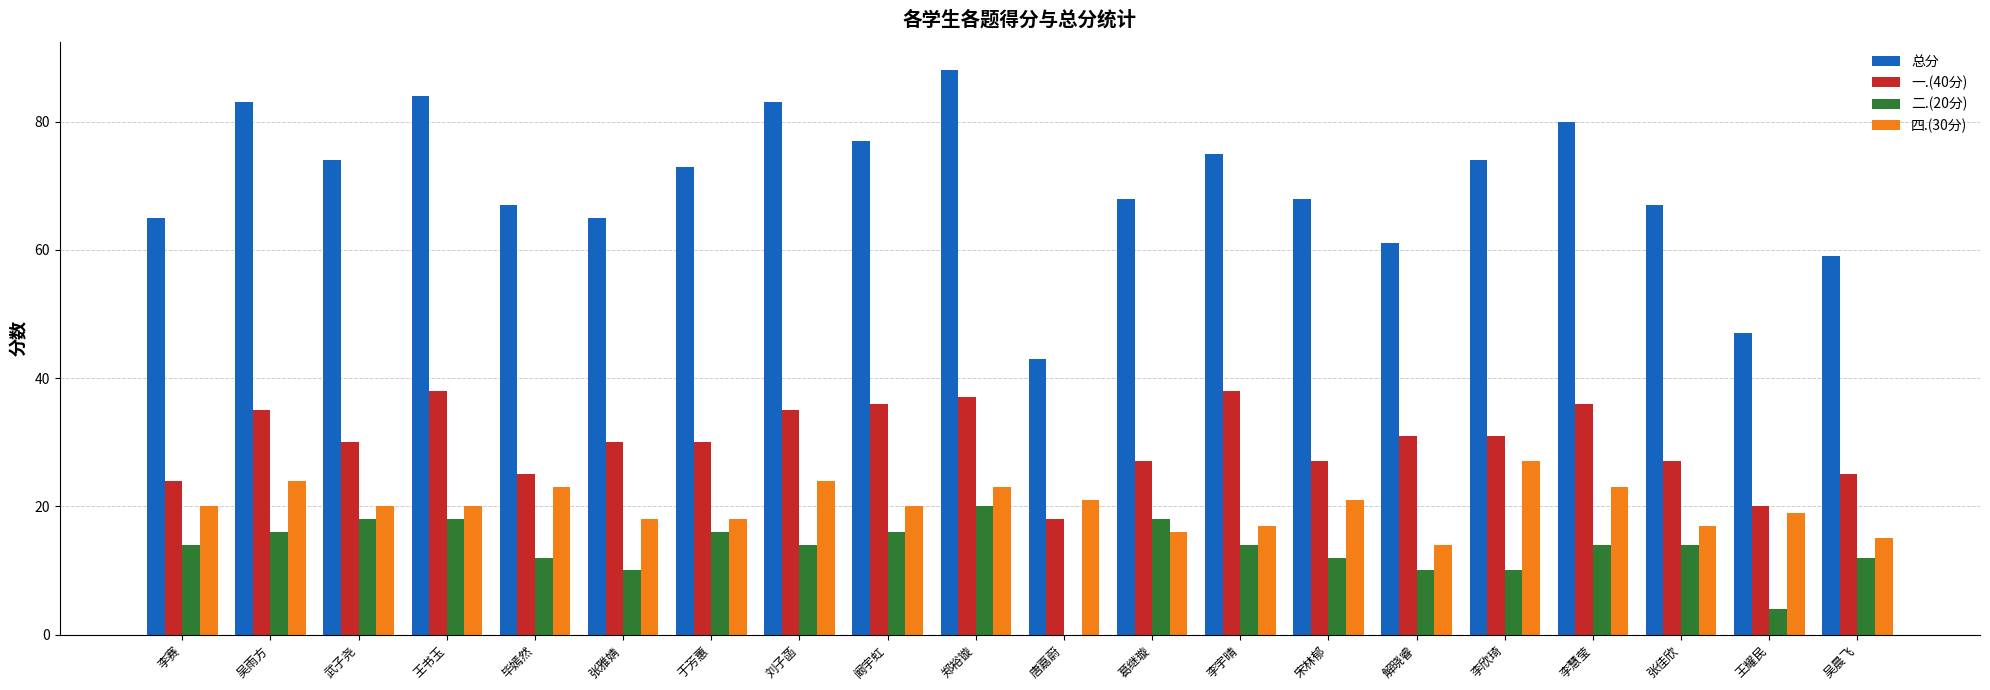

Are the bars grouped side by side (vs. stacked)?

Yes